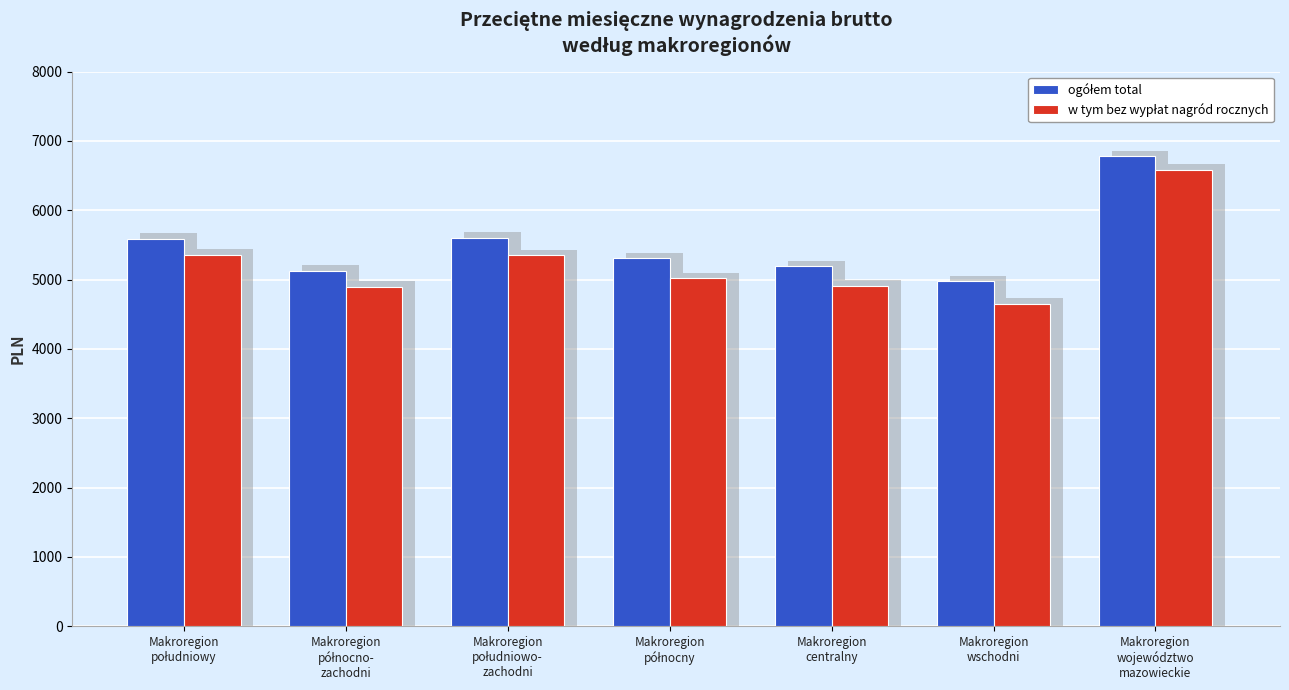

What is the difference between the maximum and second lowest values in the w tym bez wypłat nagród rocznych series?

1687.1